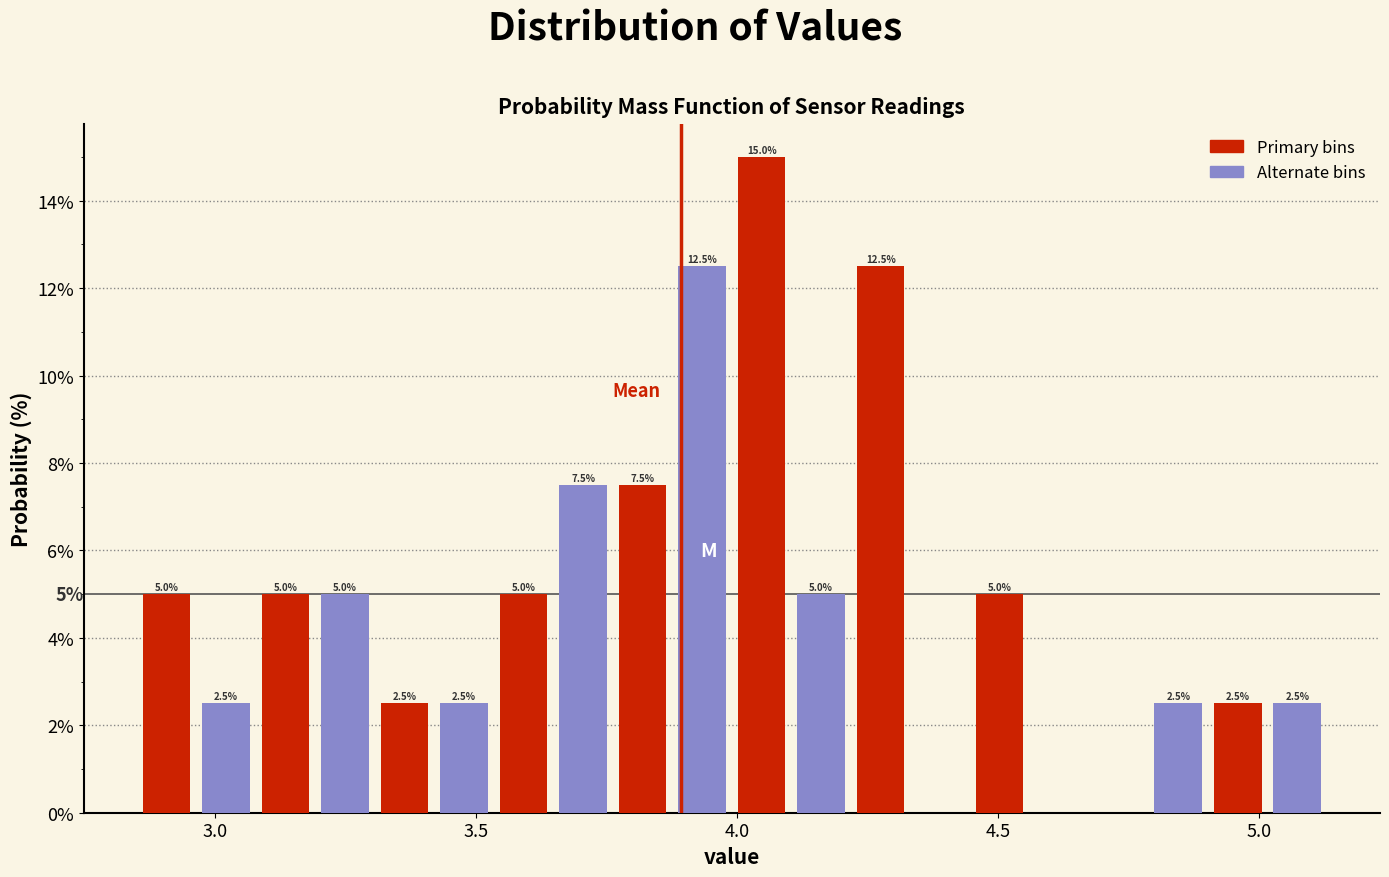

Around what value on the x-axis is the tallest bar? Give the approximate position of its centre, as read against the axis.

4.05